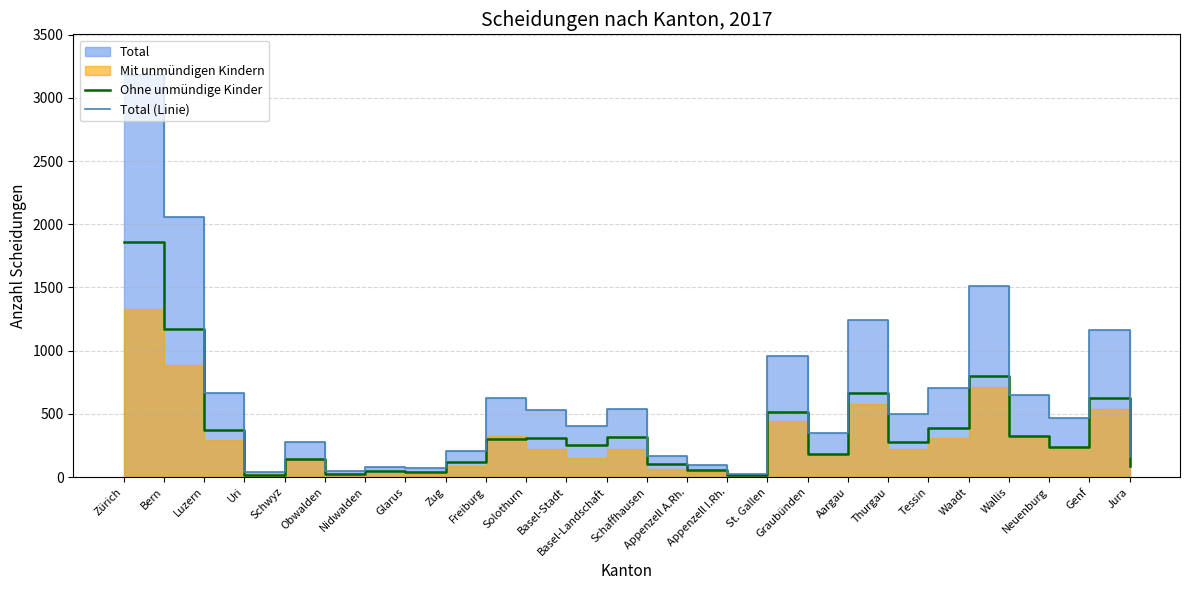

True or false: Ohne unmündige Kinder and Total (Linie) intersect in this chart.

False